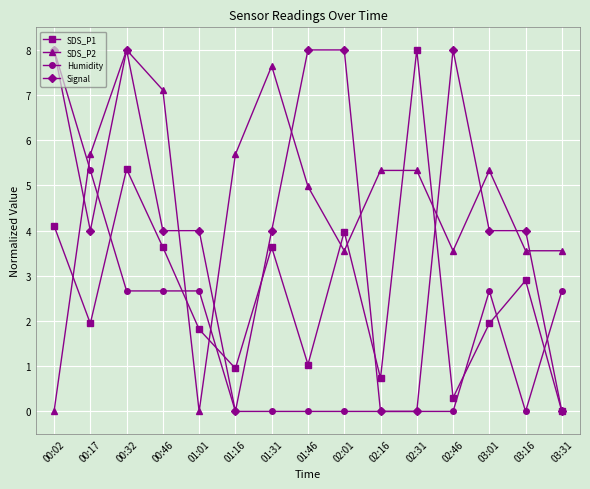

Is the value of SDS_P2 at 03:01 greater than the value of Signal at 03:01?

Yes